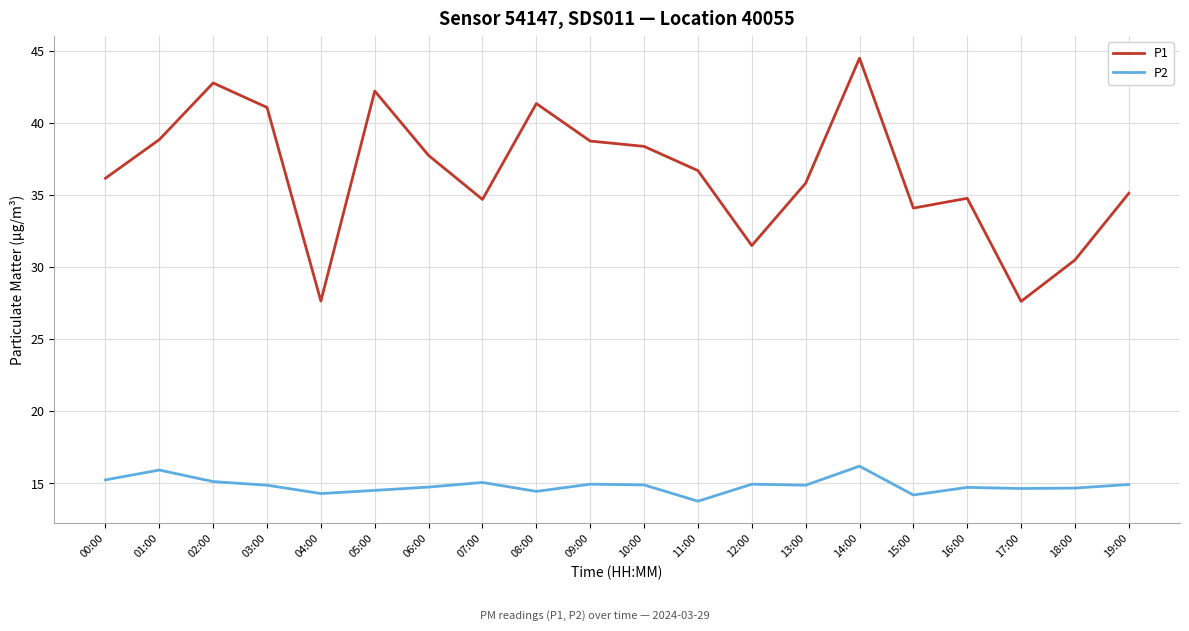

What is the difference between the maximum and minimum values in the P2 series?

2.4